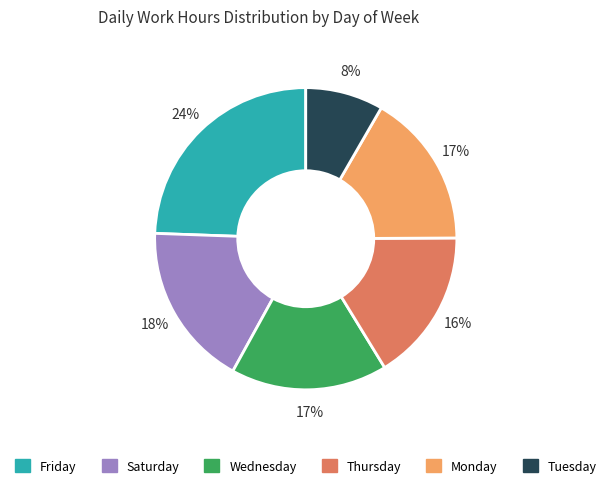

To the nearest percent, what is the average slice percentage?

17%